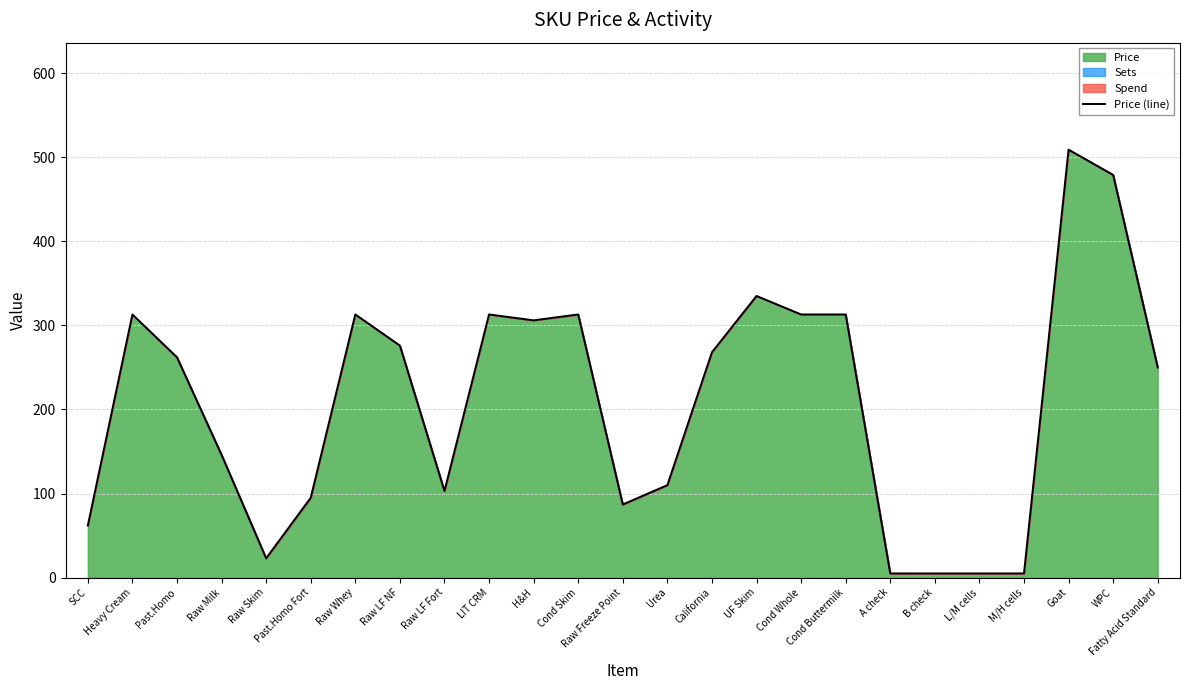

Rank the categories by value from highest to lowest.

Goat, WPC, UF Skim, Heavy Cream, Raw Whey, LIT CRM, Cond Skim, Cond Whole, Cond Buttermilk, H&H, Raw LF NF, California, Past.Homo, Fatty Acid Standard, Raw Milk, Urea, Raw LF Fort, Past.Homo Fort, Raw Freeze Point, SCC, Raw Skim, A check, B check, L/M cells, M/H cells